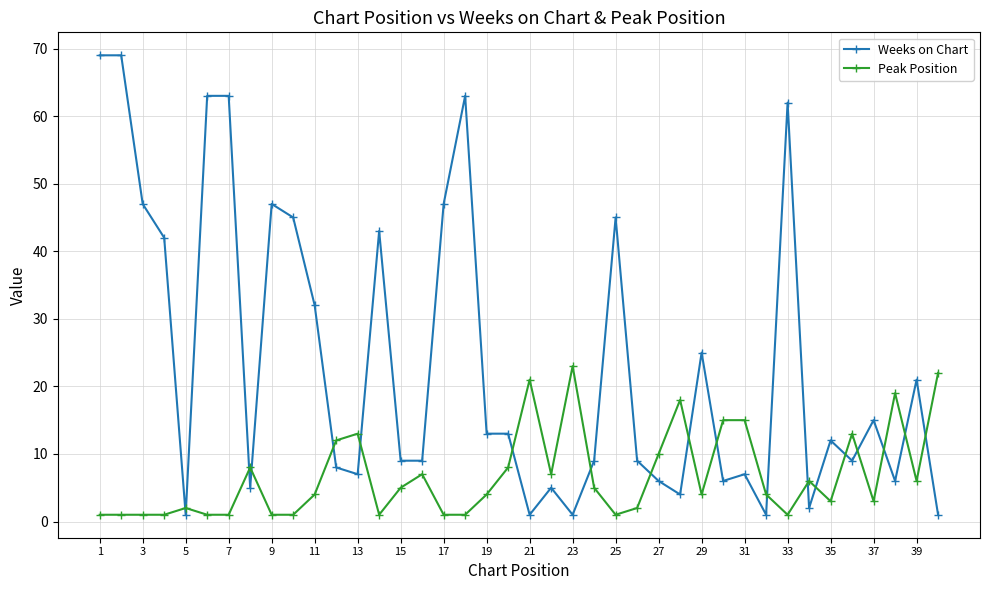

True or false: Peak Position has more than 1 interior local peaks.

True